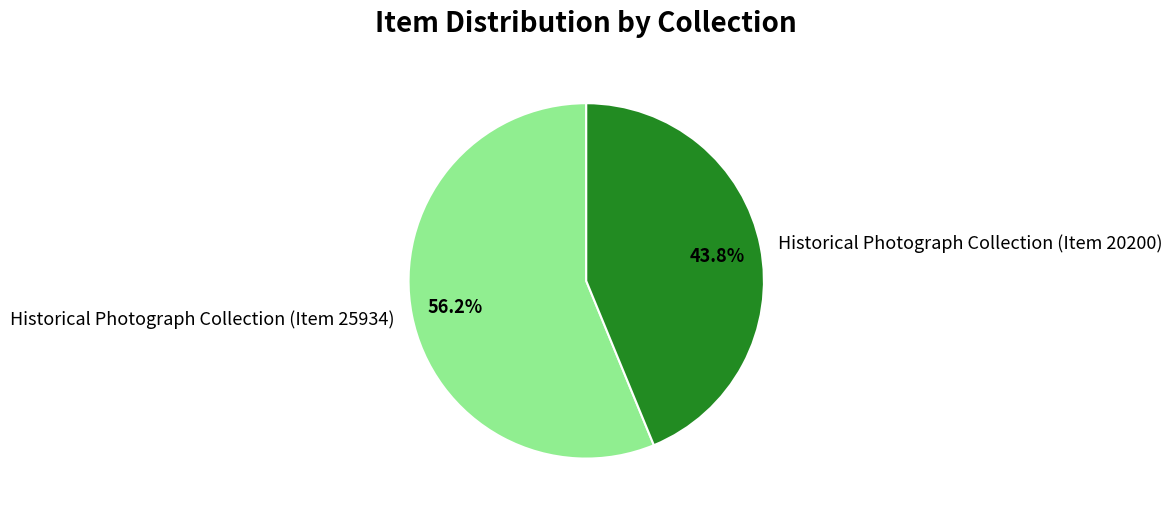

Combined, what portion of the pie is Historical Photograph Collection (Item 20200) and Historical Photograph Collection (Item 25934)?

100.0%